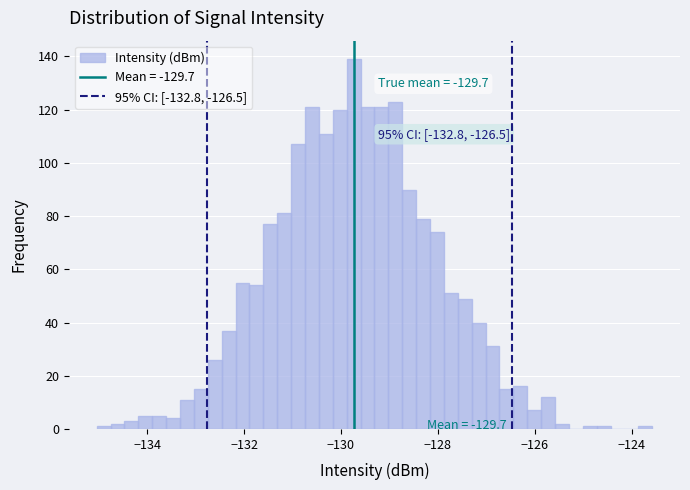

Read against the x-axis, roughly where is the centre of the tallest bar?

-129.8